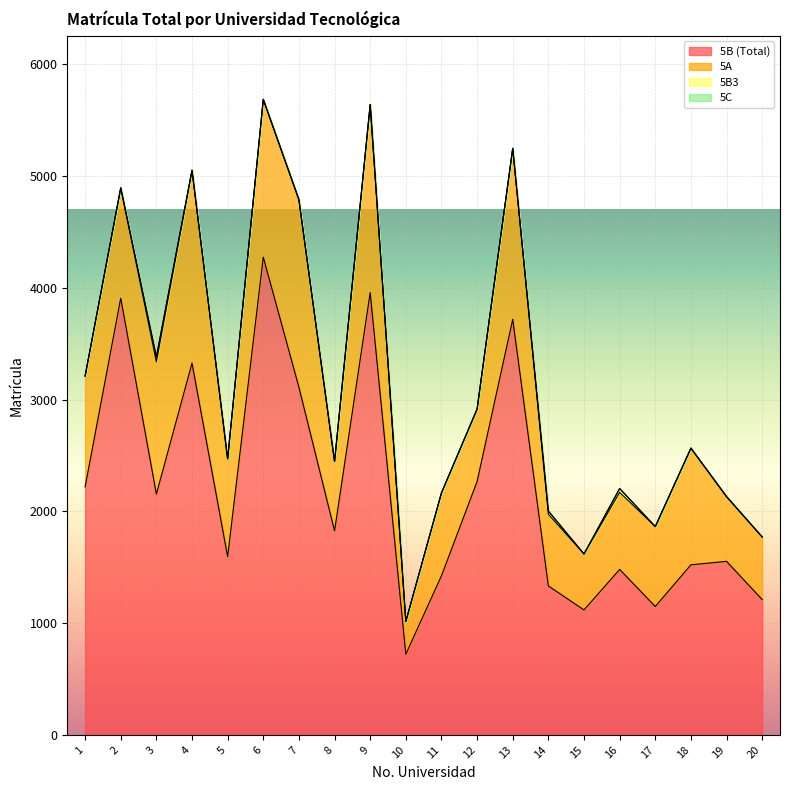

What is the maximum value shown in the chart?

4275